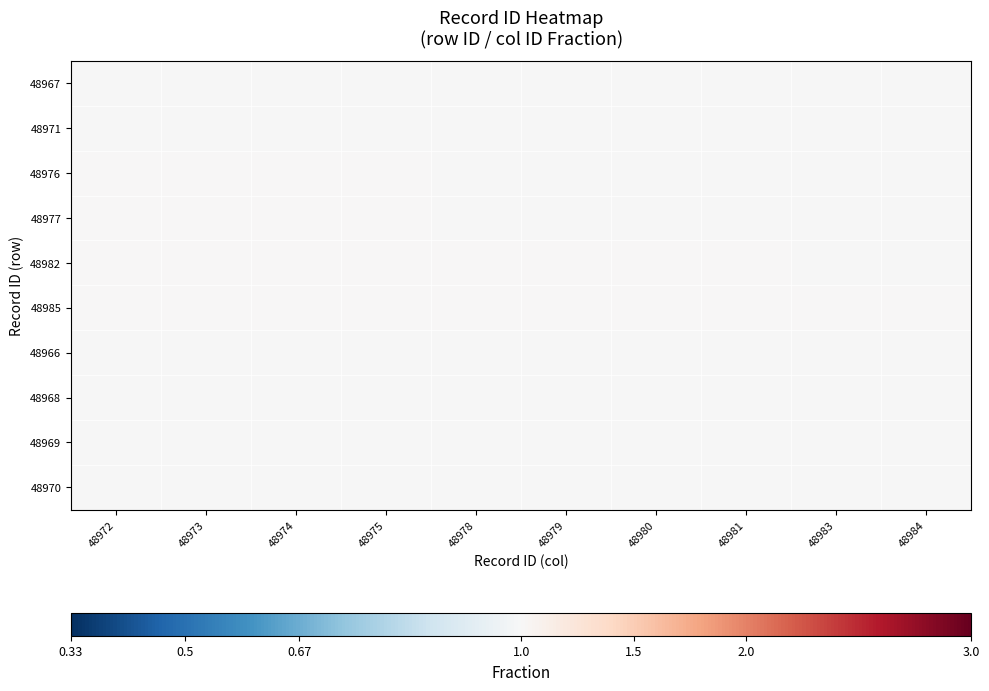

Reading left to right, list all the values displayed in this chart.

48967: 48972=1.0	48973=1.0	48974=1.0	48975=1.0	48978=1.0	48979=1.0	48980=1.0	48981=1.0	48983=1.0	48984=1.0
48971: 48972=1.0	48973=1.0	48974=1.0	48975=1.0	48978=1.0	48979=1.0	48980=1.0	48981=1.0	48983=1.0	48984=1.0
48976: 48972=1.0	48973=1.0	48974=1.0	48975=1.0	48978=1.0	48979=1.0	48980=1.0	48981=1.0	48983=1.0	48984=1.0
48977: 48972=1.0	48973=1.0	48974=1.0	48975=1.0	48978=1.0	48979=1.0	48980=1.0	48981=1.0	48983=1.0	48984=1.0
48982: 48972=1.0	48973=1.0	48974=1.0	48975=1.0	48978=1.0	48979=1.0	48980=1.0	48981=1.0	48983=1.0	48984=1.0
48985: 48972=1.0	48973=1.0	48974=1.0	48975=1.0	48978=1.0	48979=1.0	48980=1.0	48981=1.0	48983=1.0	48984=1.0
48966: 48972=1.0	48973=1.0	48974=1.0	48975=1.0	48978=1.0	48979=1.0	48980=1.0	48981=1.0	48983=1.0	48984=1.0
48968: 48972=1.0	48973=1.0	48974=1.0	48975=1.0	48978=1.0	48979=1.0	48980=1.0	48981=1.0	48983=1.0	48984=1.0
48969: 48972=1.0	48973=1.0	48974=1.0	48975=1.0	48978=1.0	48979=1.0	48980=1.0	48981=1.0	48983=1.0	48984=1.0
48970: 48972=1.0	48973=1.0	48974=1.0	48975=1.0	48978=1.0	48979=1.0	48980=1.0	48981=1.0	48983=1.0	48984=1.0